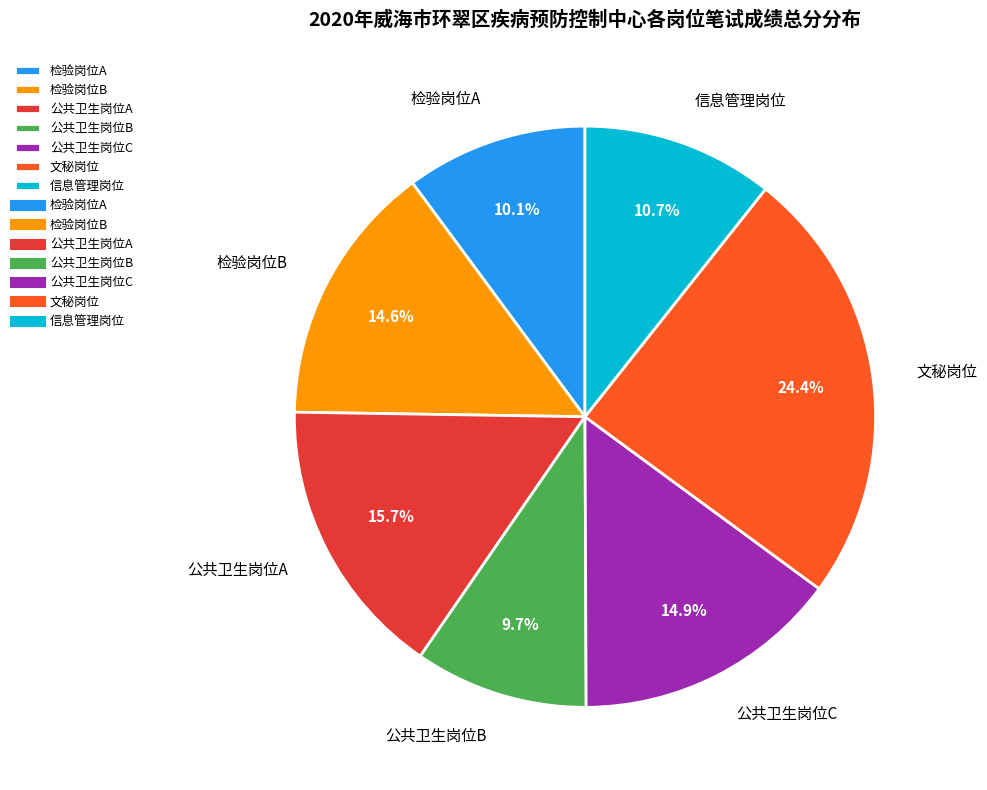

To the nearest percent, what is the average slice percentage?

14%